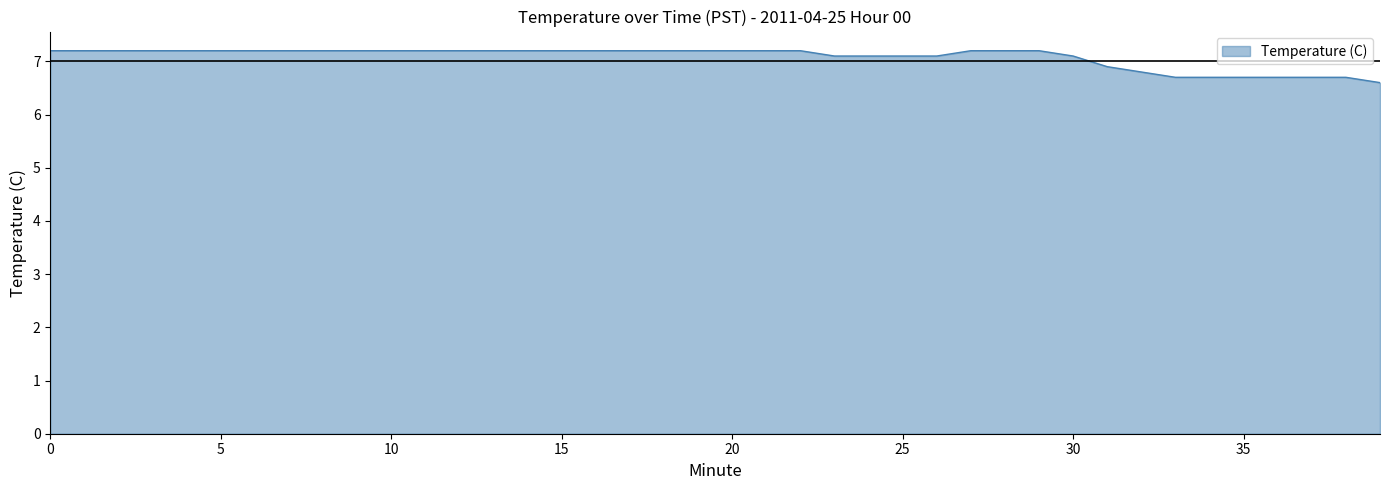

What is the difference between the maximum and minimum values?

0.6